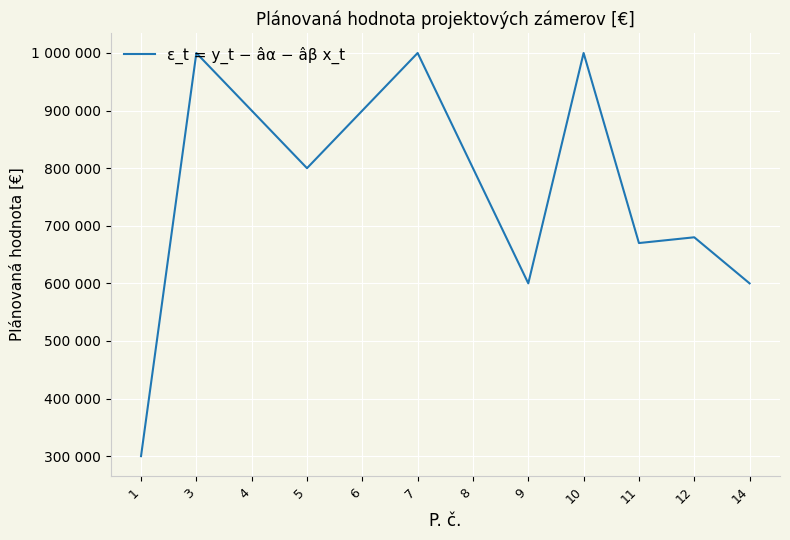

Does the chart have visible grid lines?

Yes